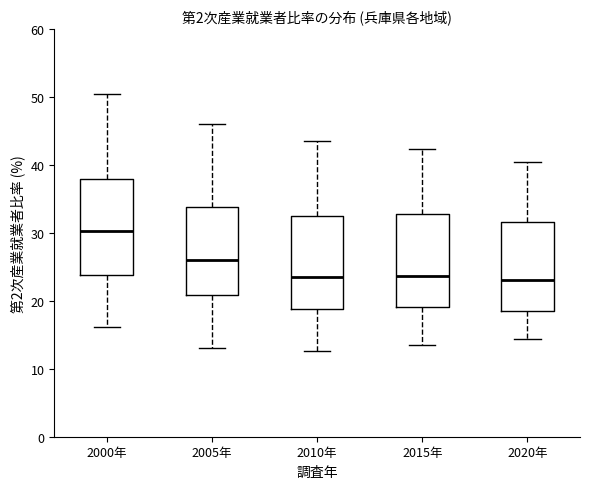

Reading left to right, transcribe this box plot: for each box, give where its median line is, the range the box spans, and where its two whiskers end, as read against the y-axis. The values are not printed on the chart, so give them approximately, as read against the axis.

2000年: median 30, box 24 to 38, whiskers 16 to 51
2005年: median 26, box 21 to 34, whiskers 13 to 46
2010年: median 24, box 19 to 32, whiskers 13 to 44
2015年: median 24, box 19 to 33, whiskers 14 to 42
2020年: median 23, box 18 to 32, whiskers 14 to 40